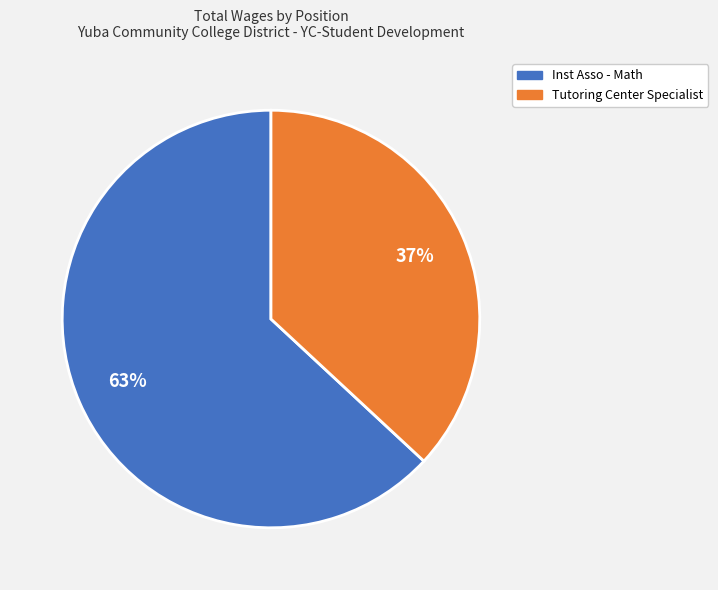

Is Tutoring Center Specialist the majority of the pie?

No